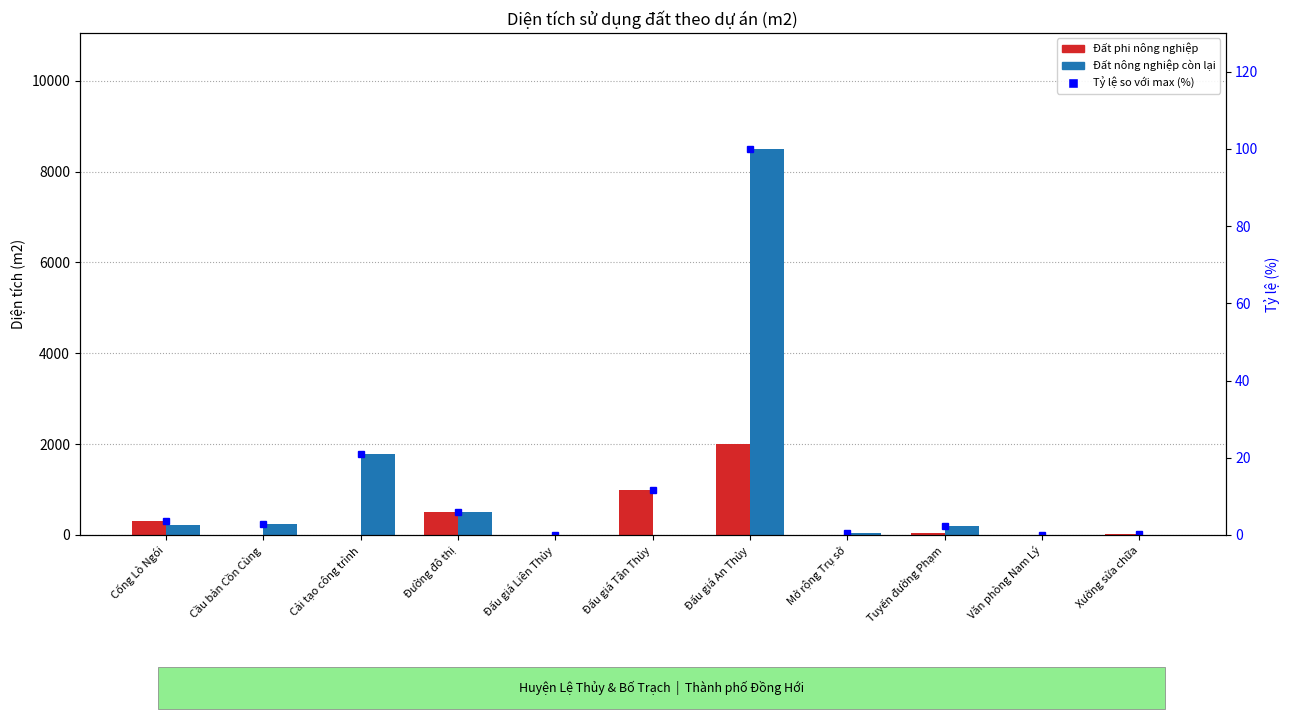

At which category does the chart reach its minimum across all series?

Cầu bản Cồn Cùng